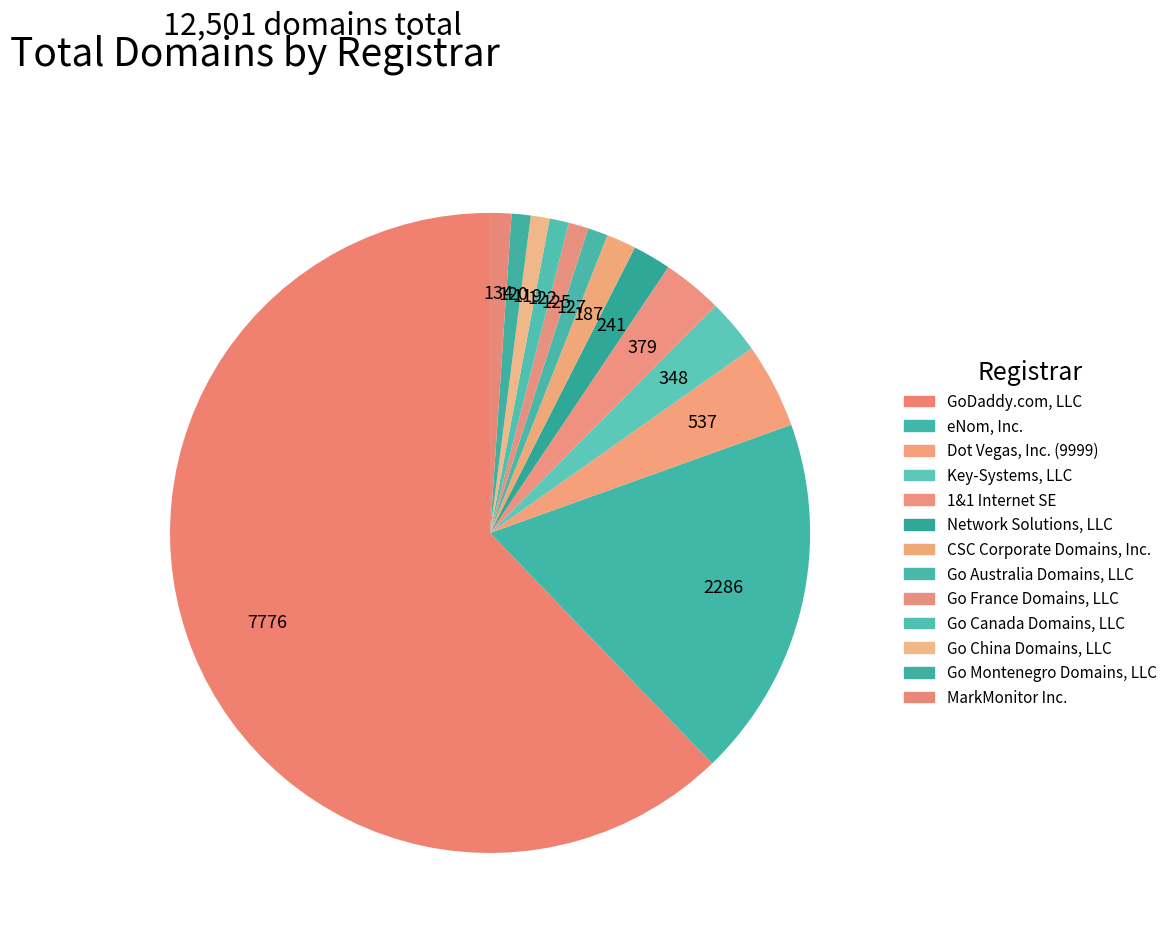

What is the total percentage of Go Australia Domains, LLC and eNom, Inc.?

19.3%